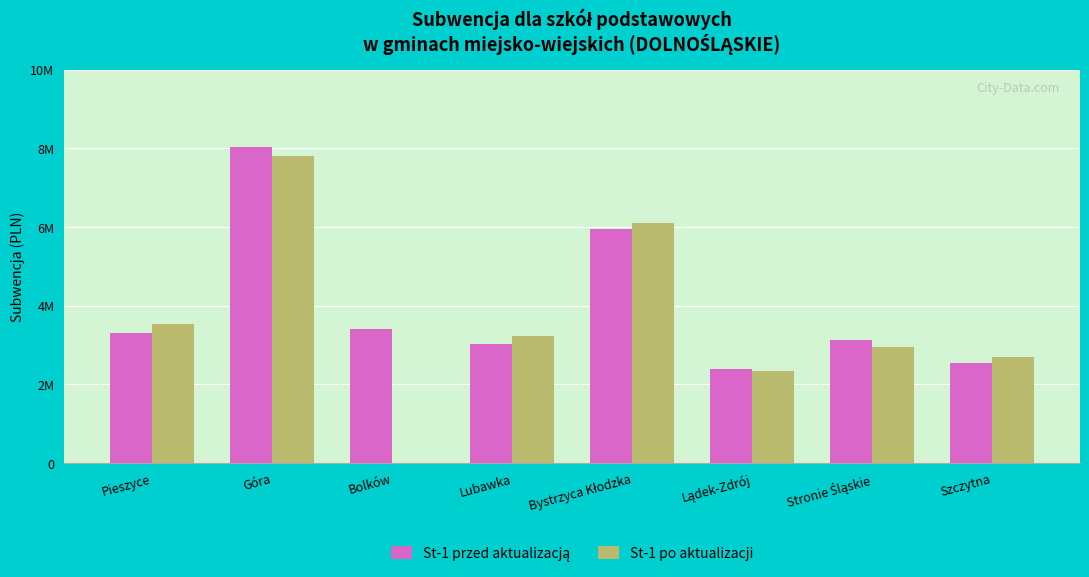

List the labels in order of St-1 po aktualizacji value, smallest first.

Bolków, Lądek-Zdrój, Szczytna, Stronie Śląskie, Lubawka, Pieszyce, Bystrzyca Kłodzka, Góra